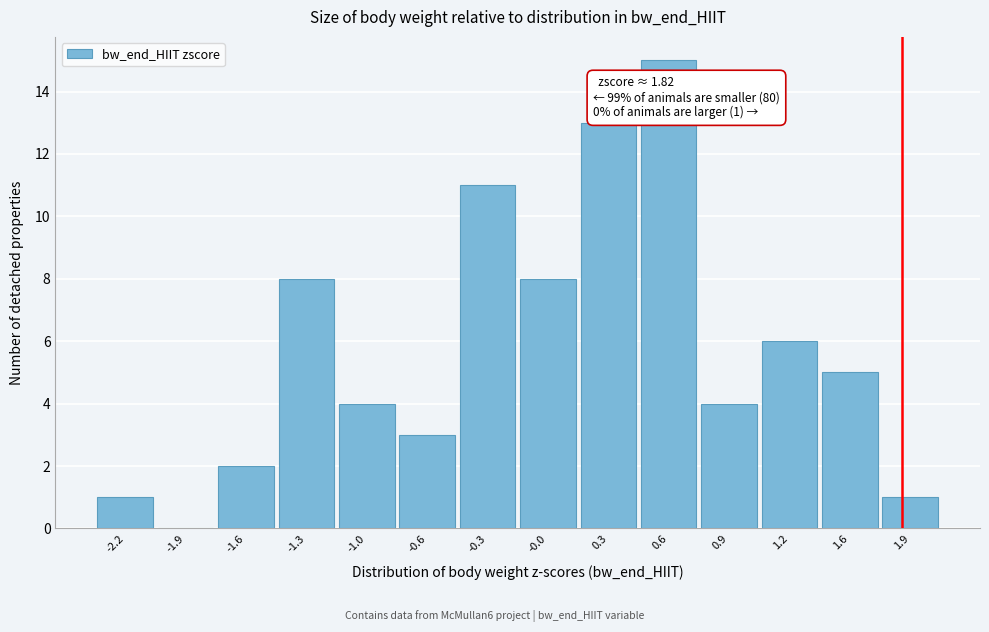

Reading left to right, extract all data points from this chart.

-2.2=1	-1.9=0	-1.6=2	-1.3=8	-1.0=4	-0.6=3	-0.3=11	-0.0=8	0.3=13	0.6=15	0.9=4	1.2=6	1.6=5	1.9=1